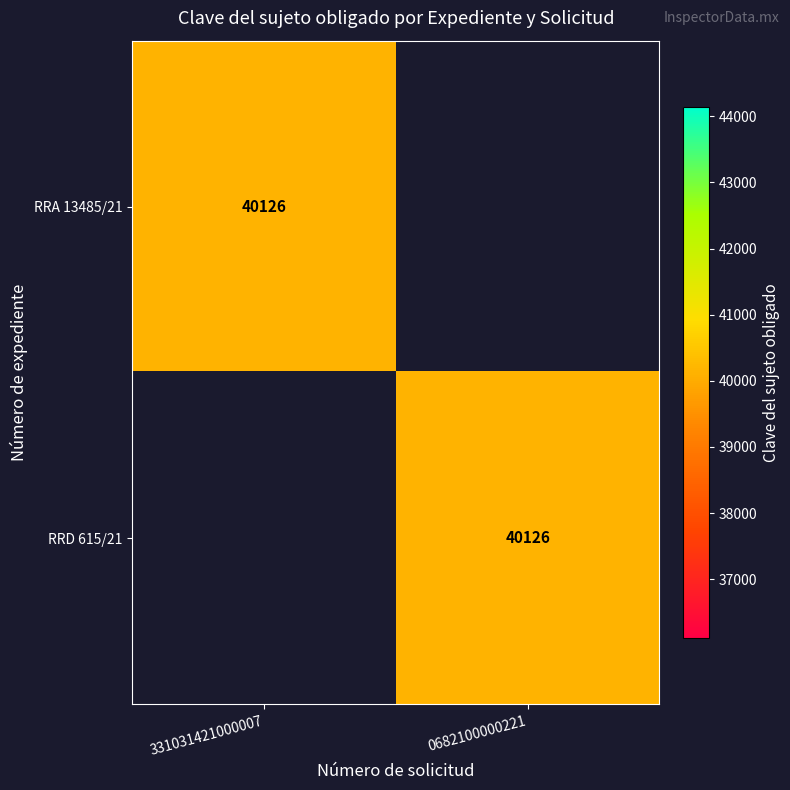

The value of RRA 13485/21 at 331031421000007 is 24599. True or false?

False